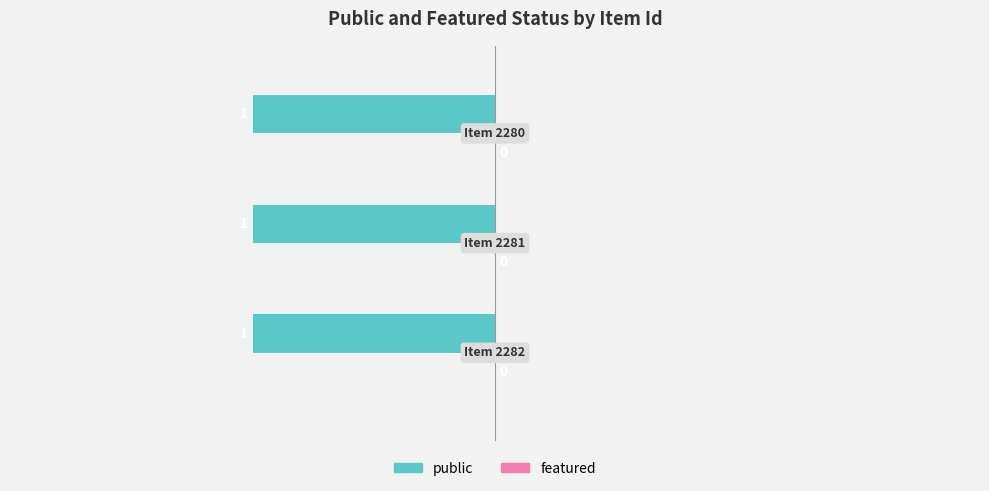

Which series has the largest total across all categories?

public